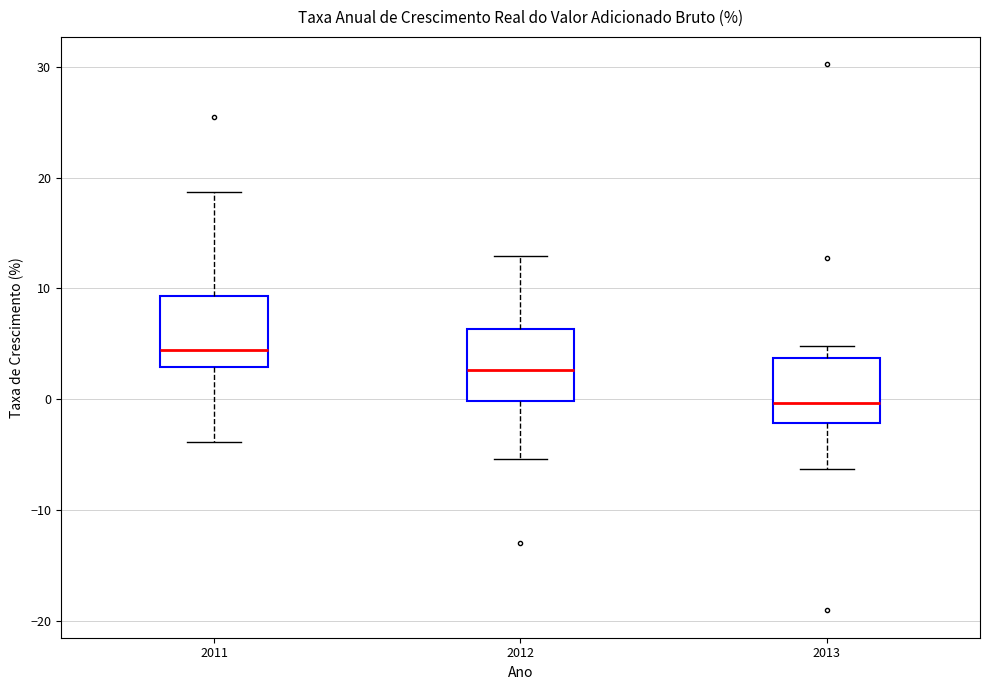

Which box has the lowest median line?

2013